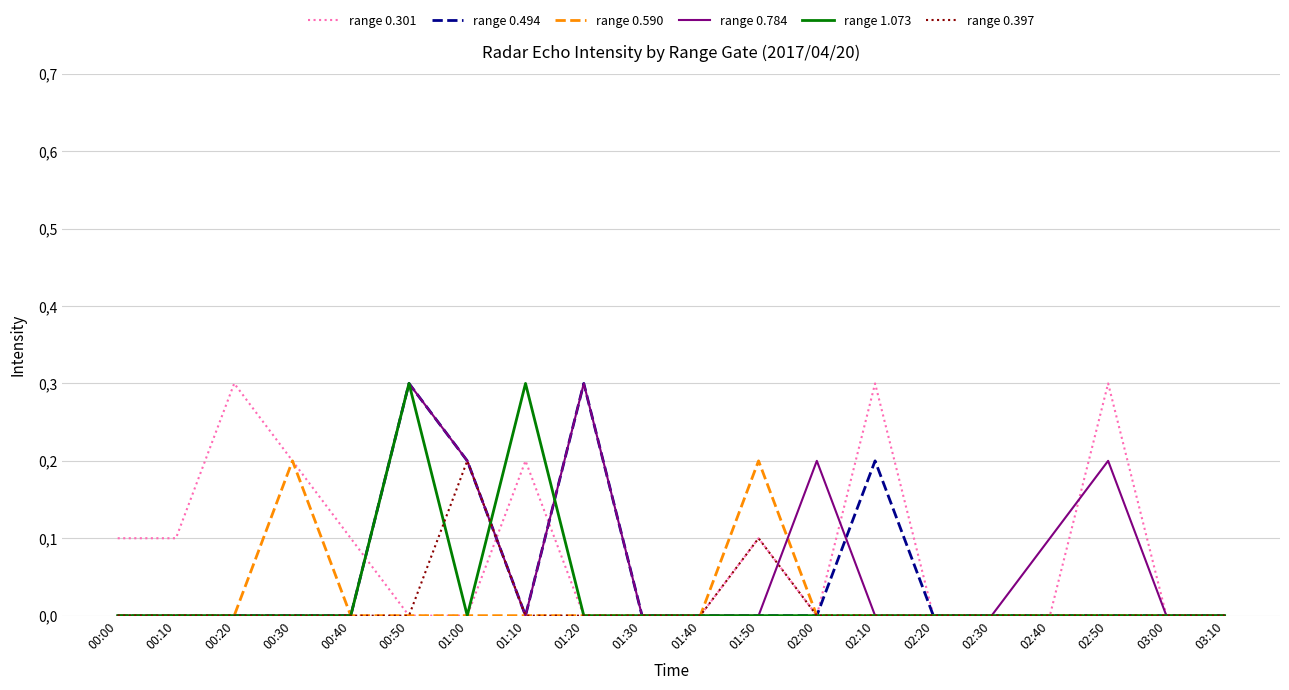

Does the chart display data point markers on the line(s)?

No